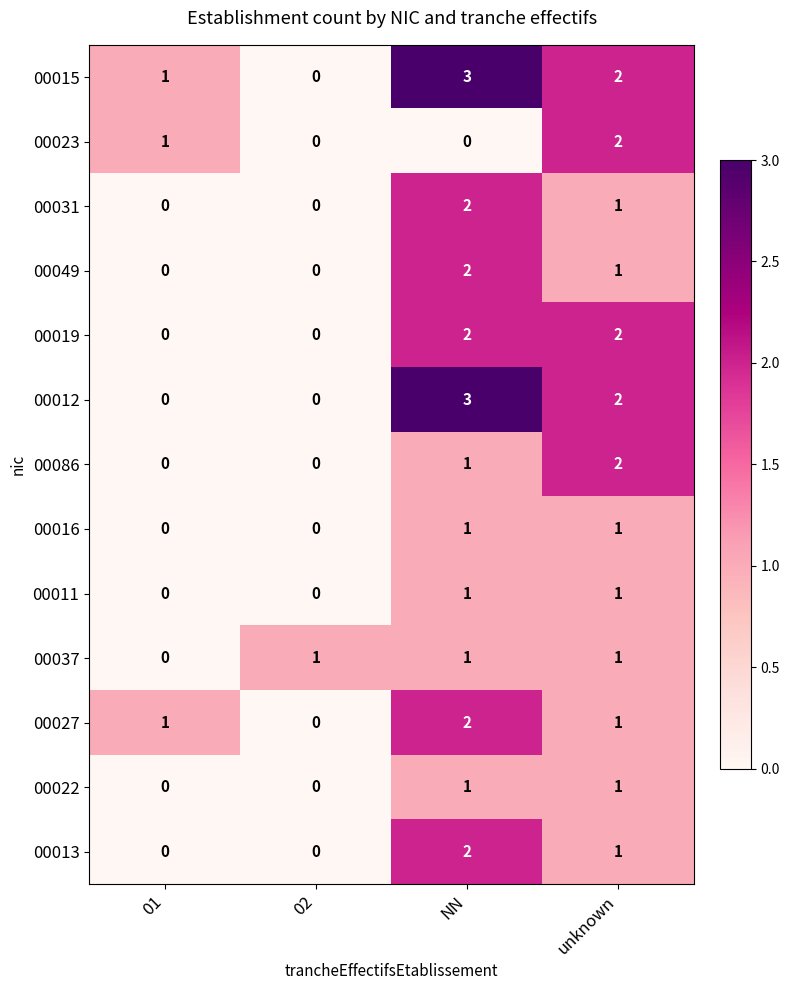

How many 00027 values are between 1 and 2?

3